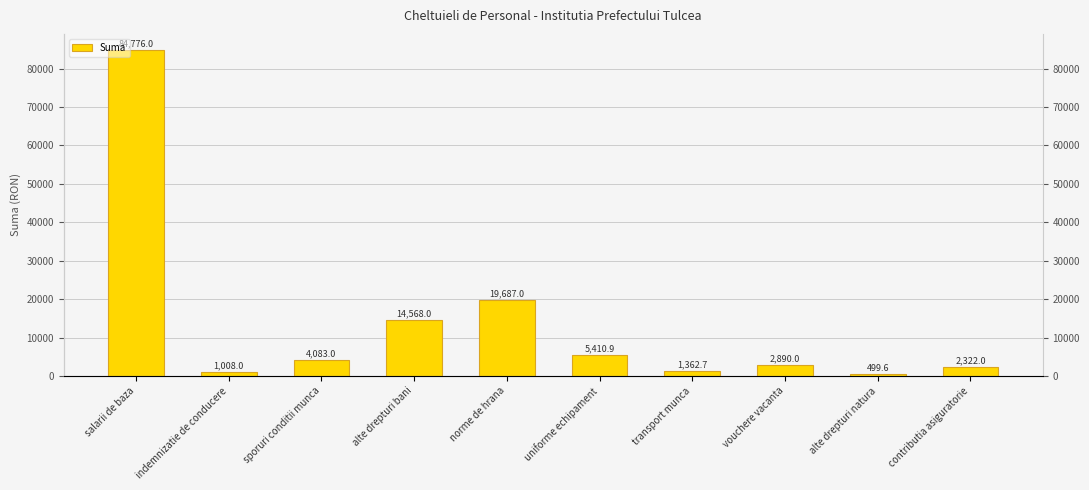

How many data points are less than 4083?

5